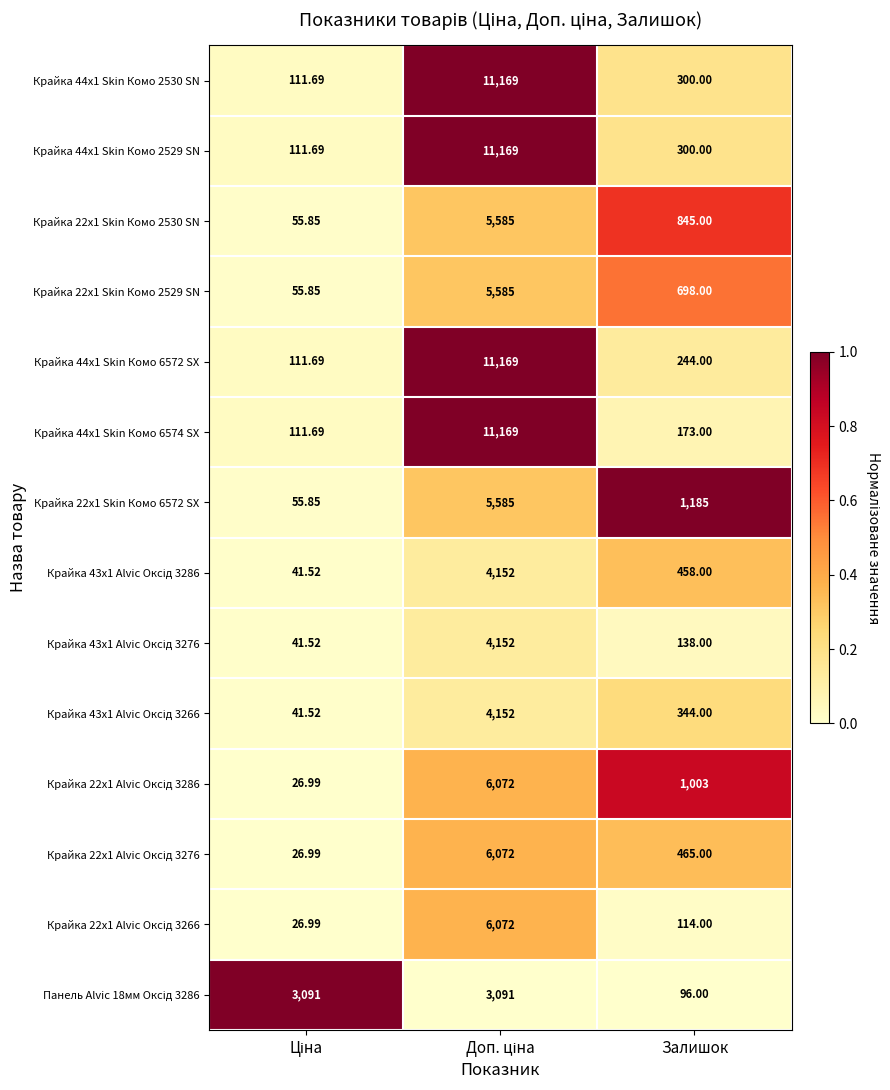

How many data points does each series have?

3